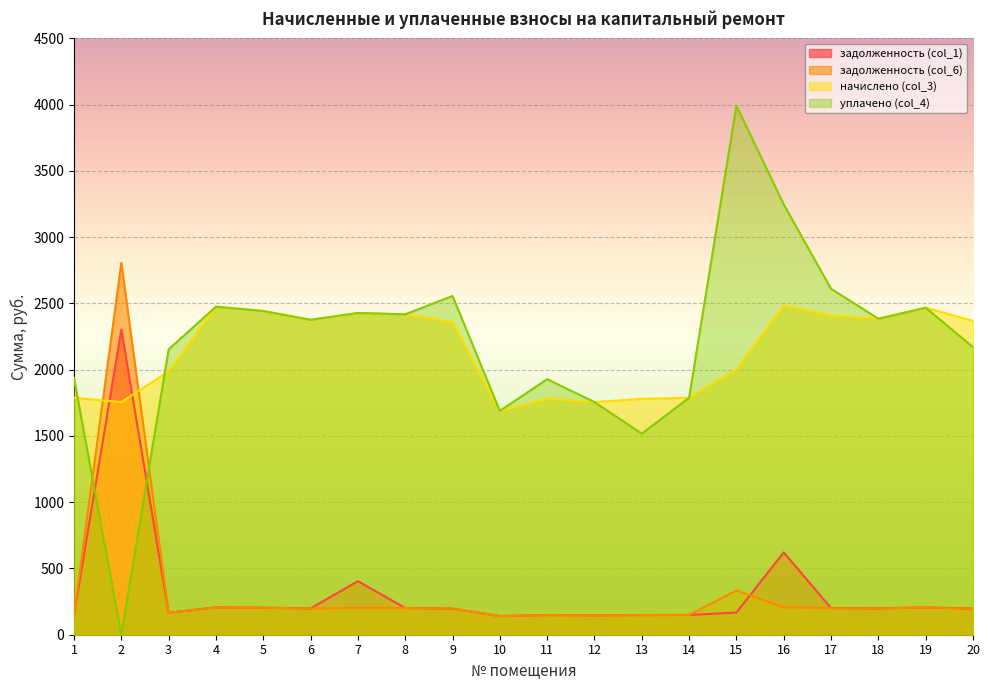

Between which two adjacent categories do задолженность (col_1) and начислено (col_3) first intersect?

1 and 2